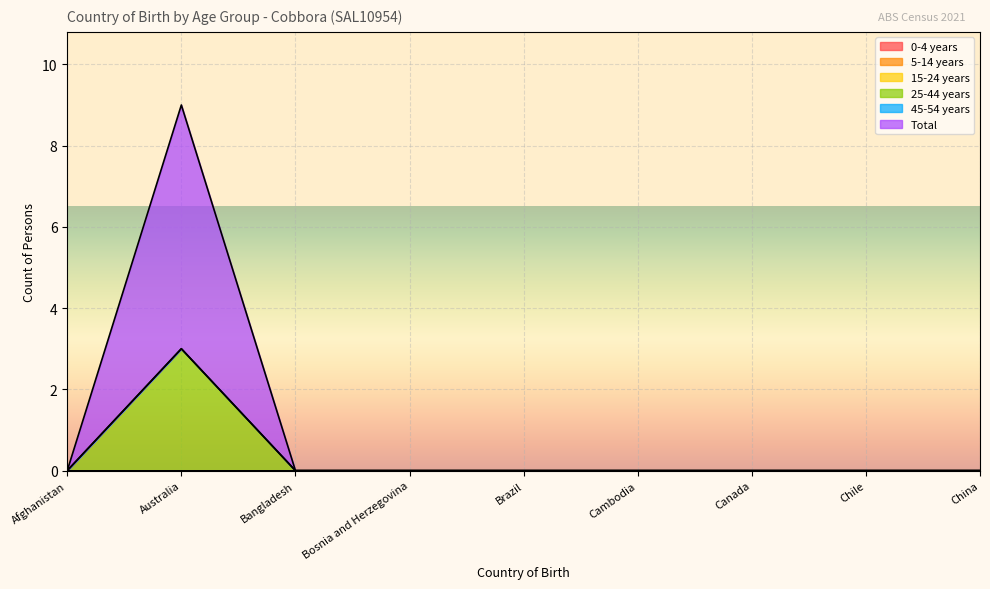

Count the 25-44 years values in the range 0 to 1.

8